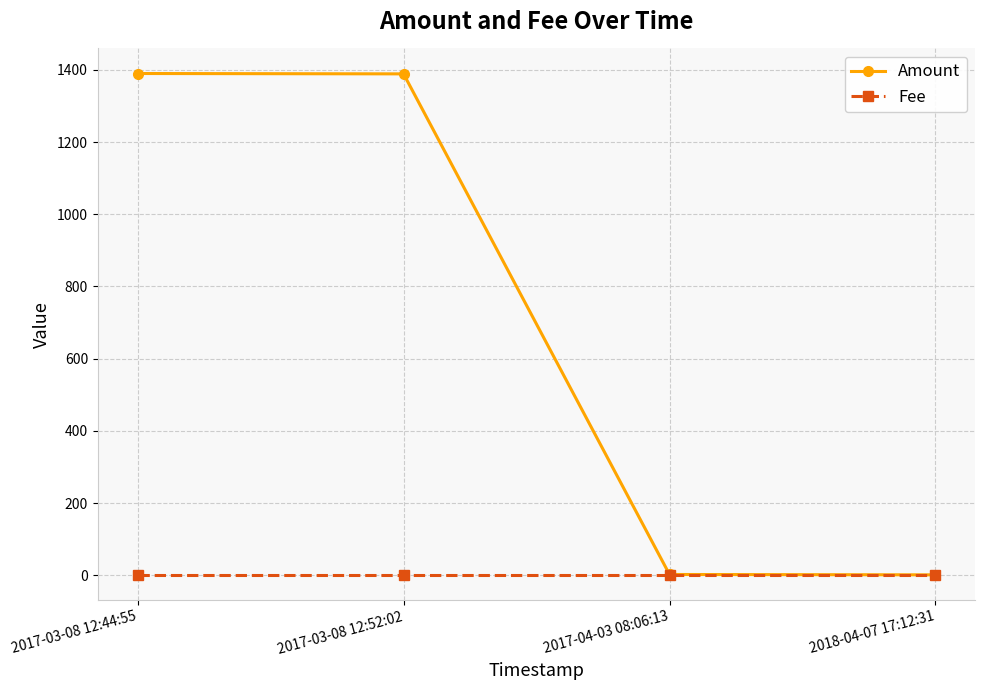

At how many categories does at least one series exceed 590?

2